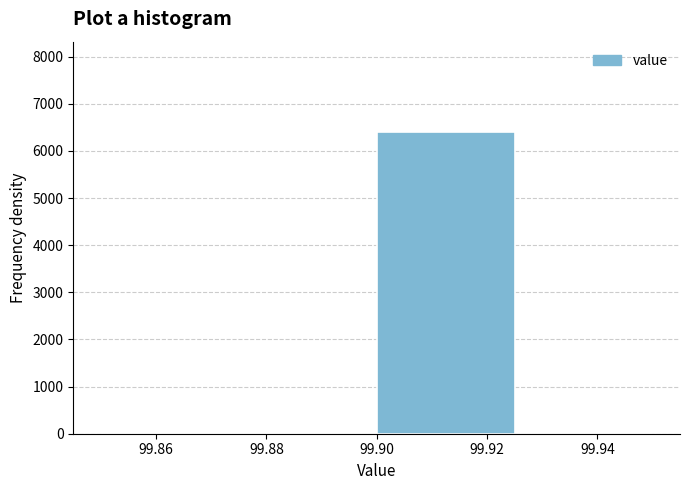

Reading left to right, transcribe this chart: for each bar, give the range it covers on the x-axis and its height. The values are not printed on the chart, so give them approximately, as read against the axis.

99.850 to 99.875: 0
99.875 to 99.900: 0
99.900 to 99.925: 6400
99.925 to 99.950: 0